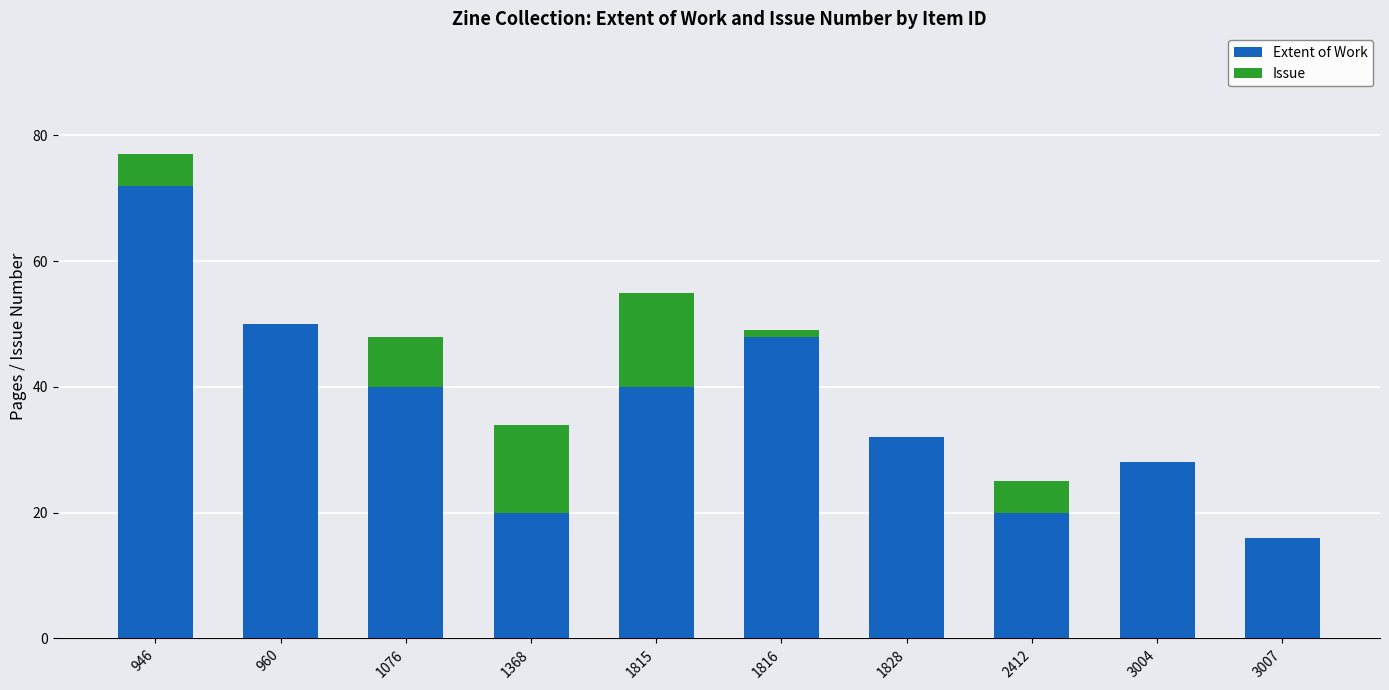

What is the sum of all Extent of Work values?

366